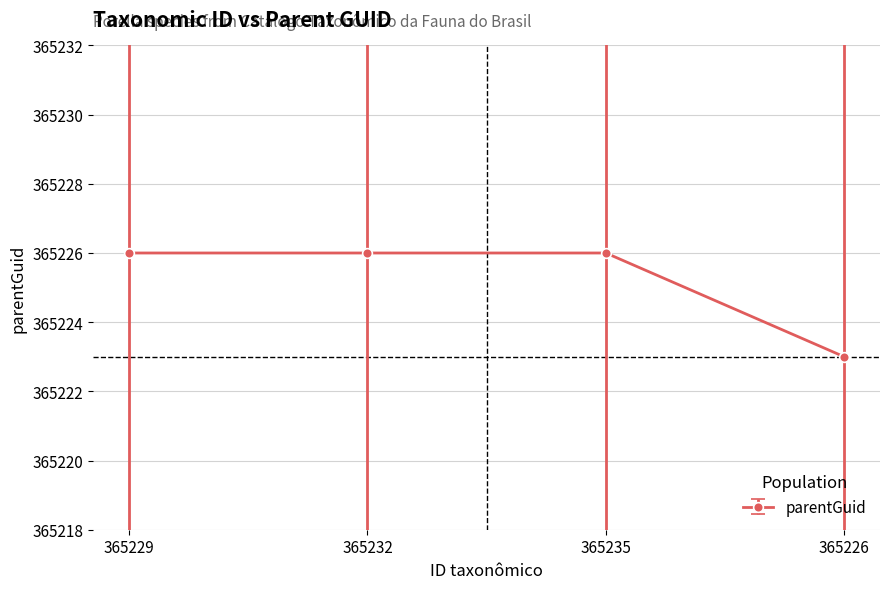

Reading left to right, transcribe all the data shown in this chart.

365229=365226	365232=365226	365235=365226	365226=365223